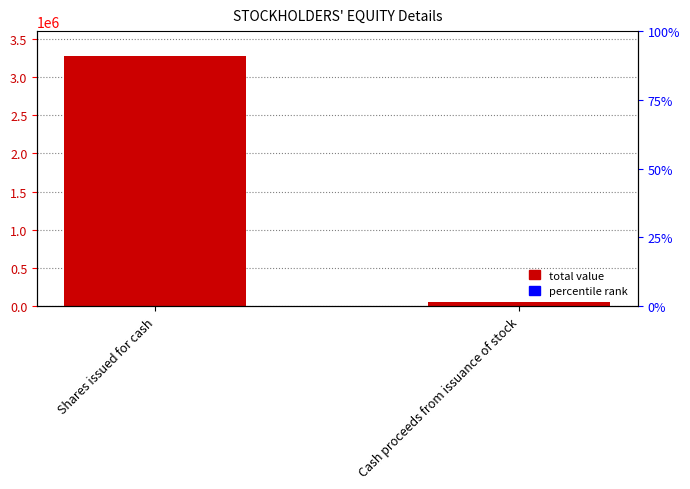

List the labels in order of value, largest first.

Shares issued for cash, Cash proceeds from issuance of stock